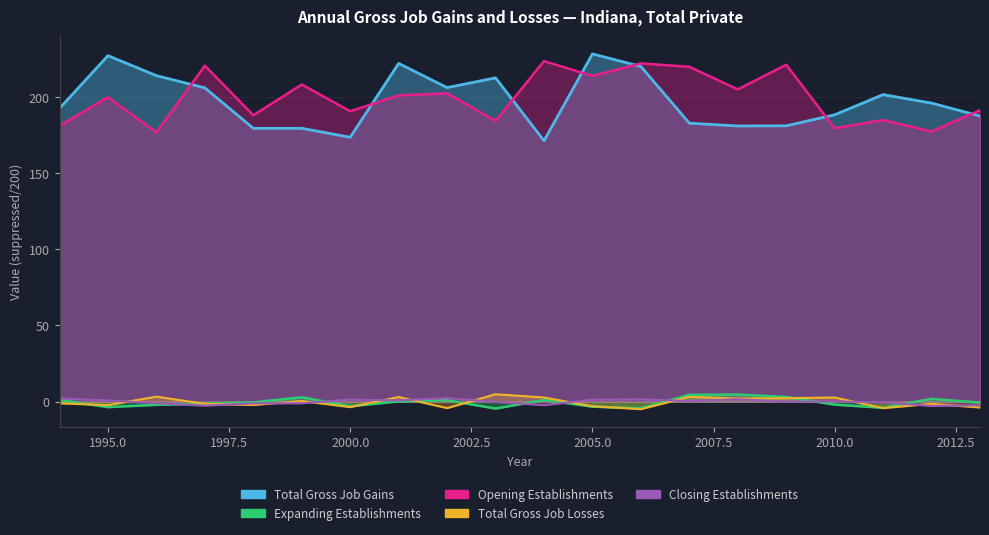

How many lines are shown in the chart?

5